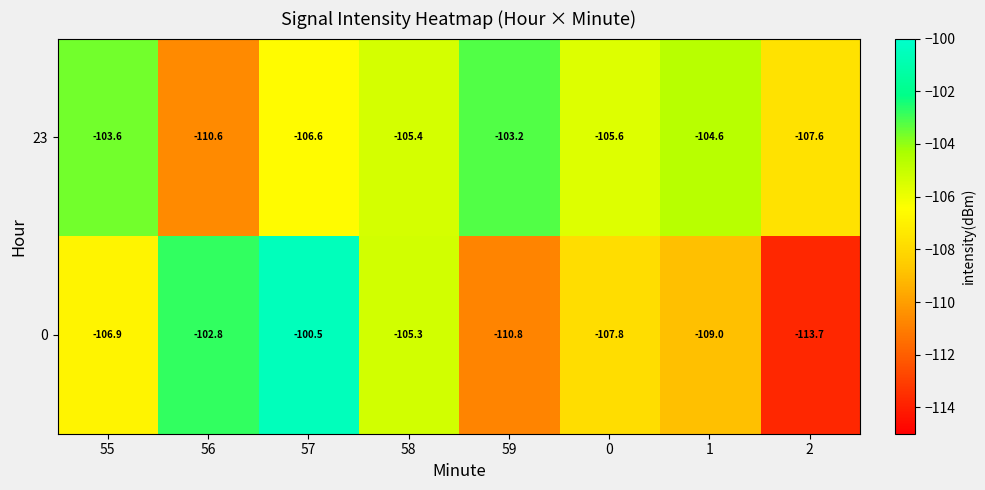

Which series has the largest range (max minus min)?

0